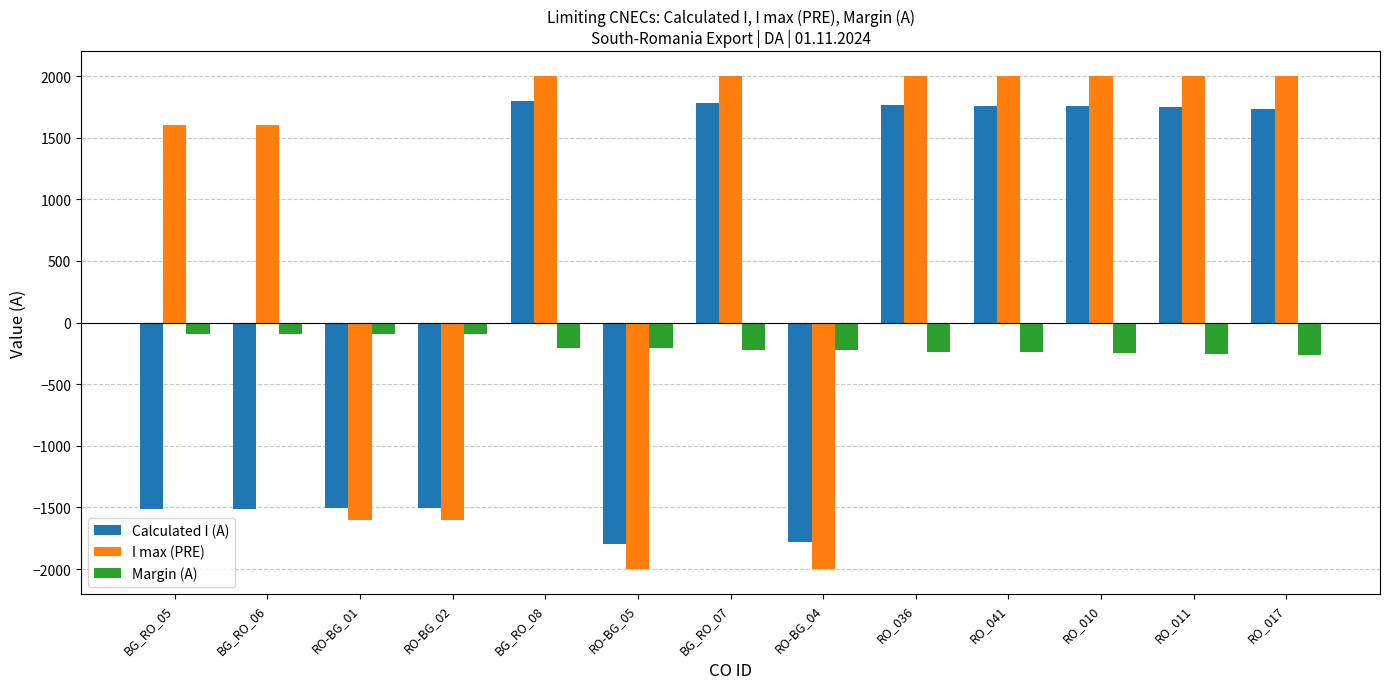

What is the difference between the maximum and minimum values in the Margin (A) series?

173